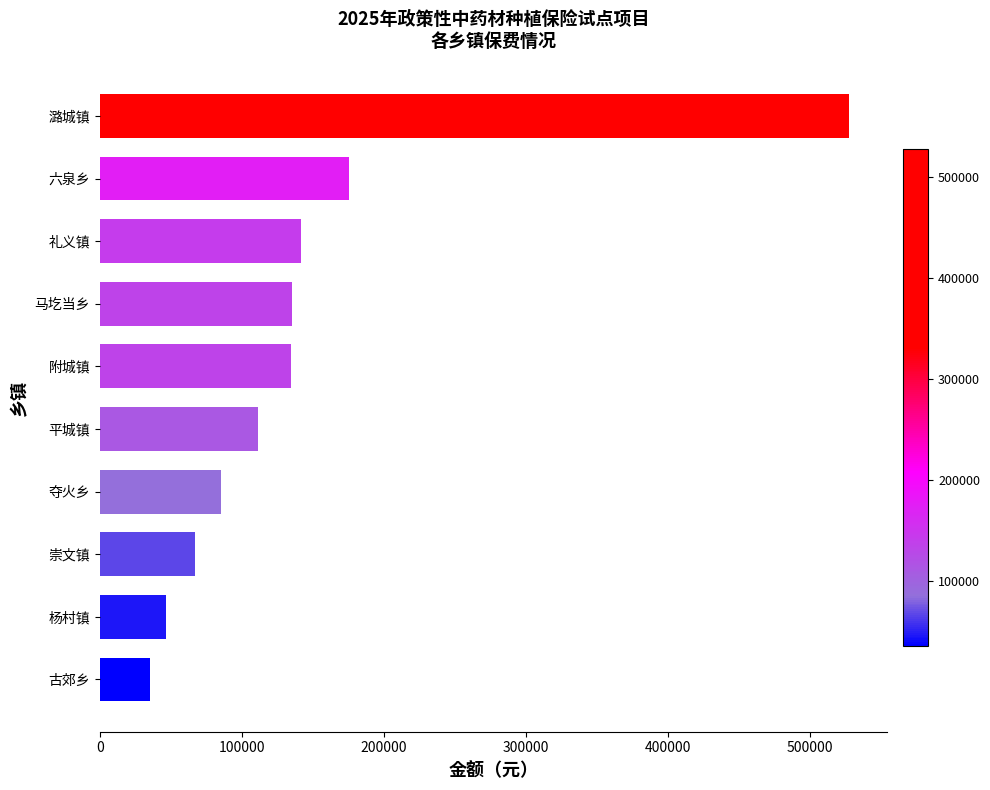

What is the maximum value shown in the chart?

527858.4